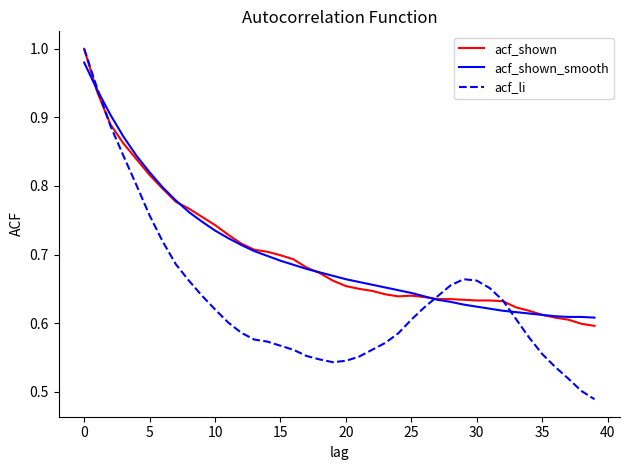

Which series has the largest range (max minus min)?

acf_li